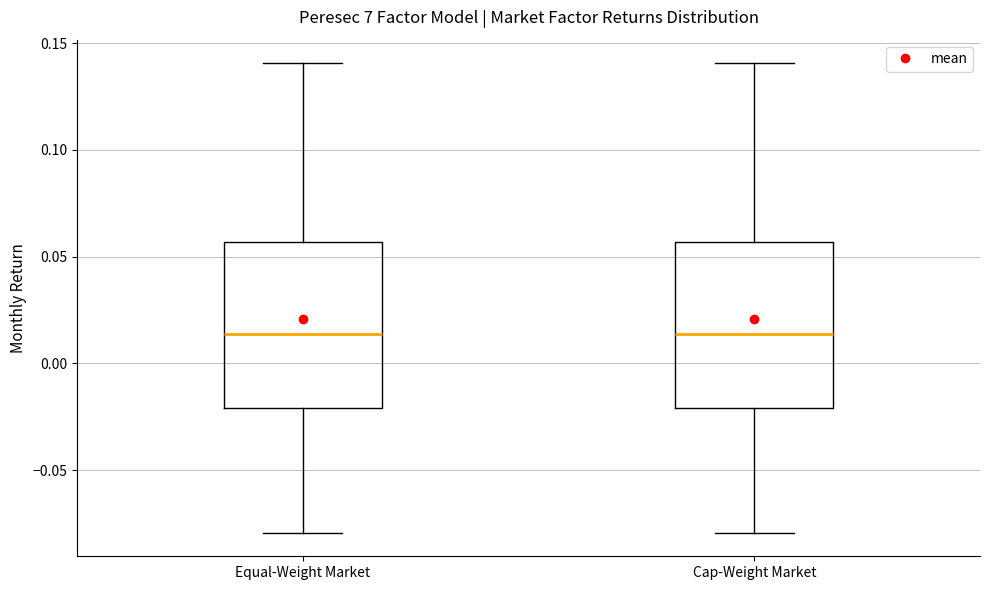

Reading left to right, read every box against the y-axis: the position of its median line, the range the box covers, and the ends of its whiskers. The values are not printed on the chart, so give them approximately, as read against the axis.

Equal-Weight Market: median 0.015, box -0.020 to 0.055, whiskers -0.080 to 0.140
Cap-Weight Market: median 0.015, box -0.020 to 0.055, whiskers -0.080 to 0.140